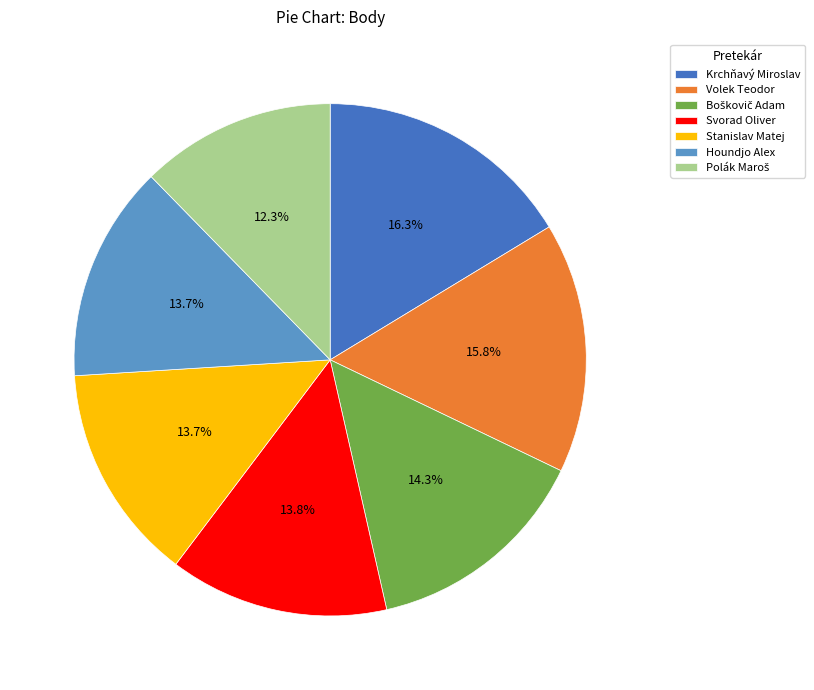

Is the sum of Volek Teodor and Svorad Oliver greater than half?

No